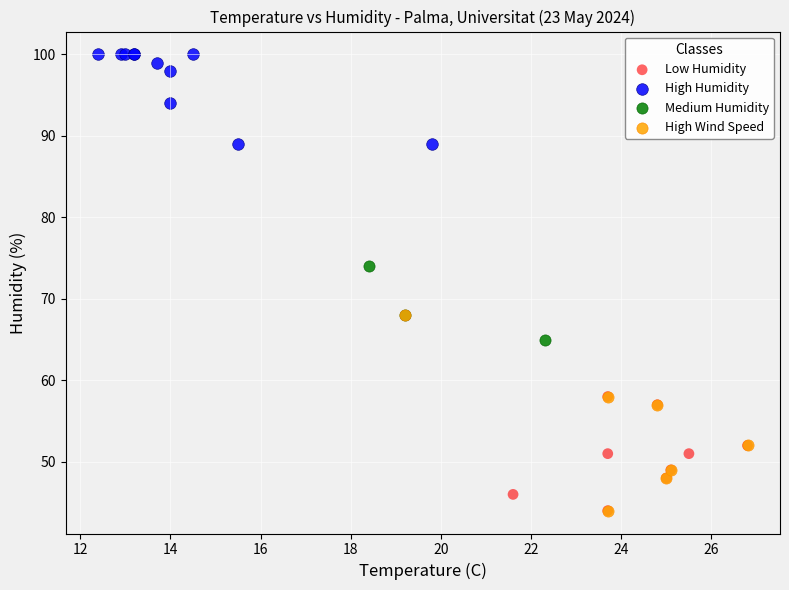

Which series reaches the maximum Y coordinate?

High Humidity